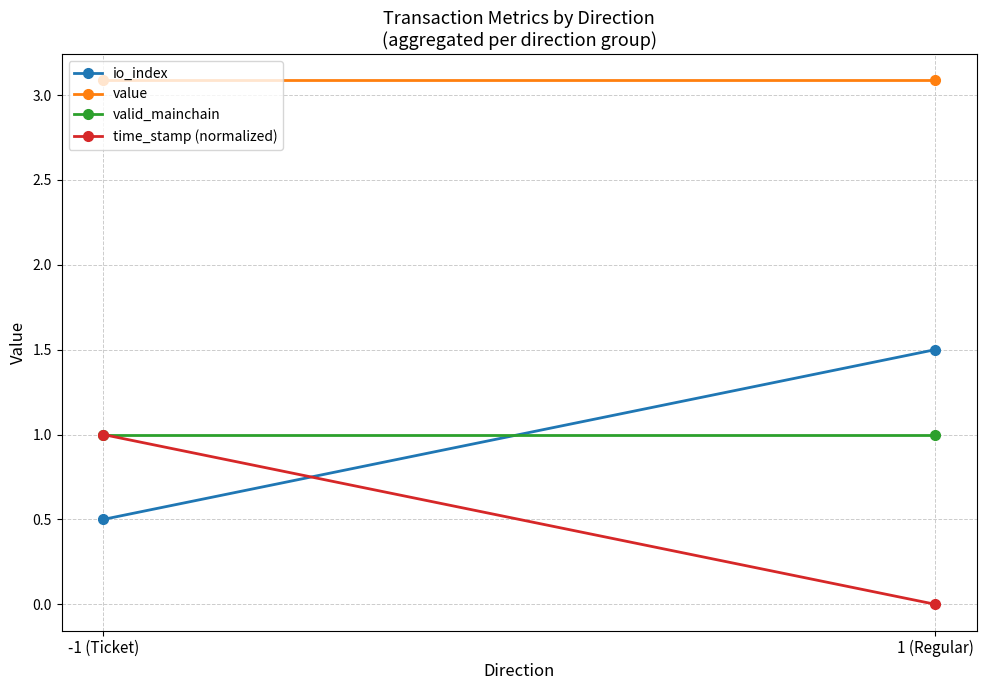

What are all the series names shown in the legend?

io_index, value, valid_mainchain, time_stamp (normalized)